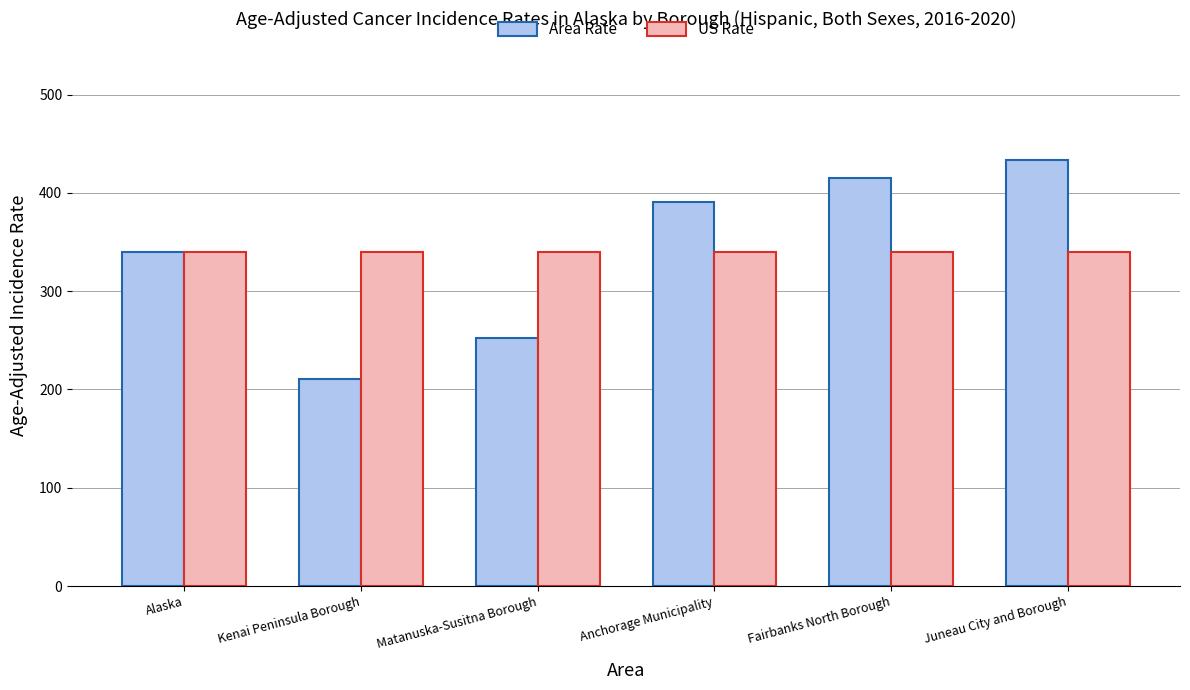

What is the total value across all series at Juneau City and Borough?

772.8